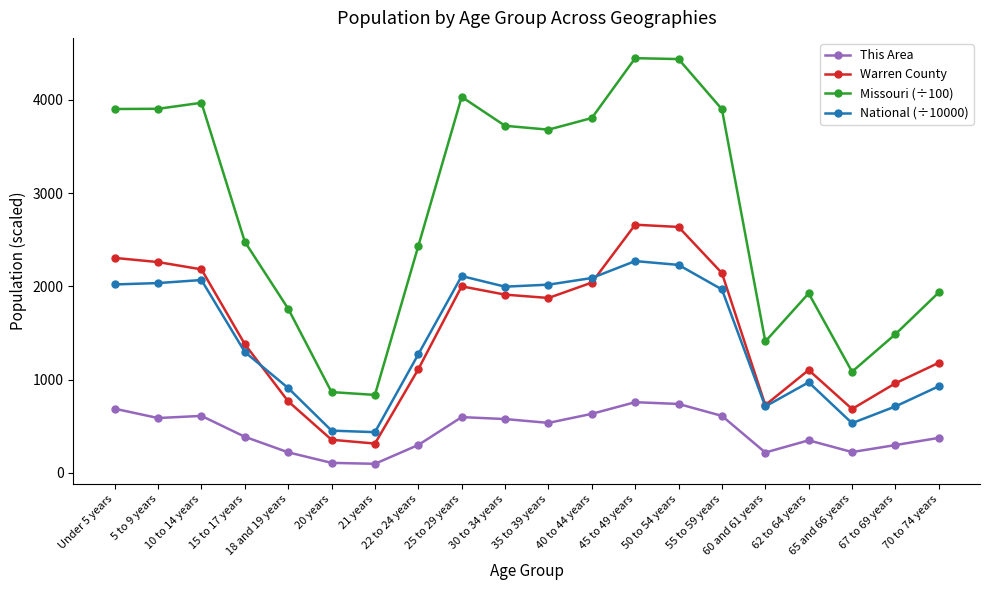

Count the number of data series in this chart.

4